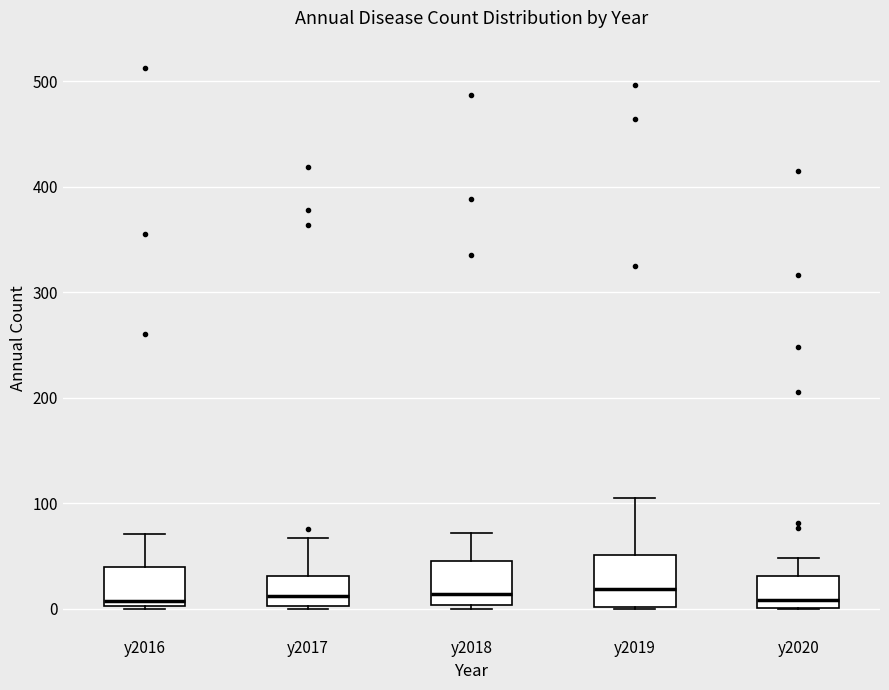

Reading left to right, transcribe this box plot: for each box, give where its median line is, the range the box spans, and where its two whiskers end, as read against the y-axis. The values are not printed on the chart, so give them approximately, as read against the axis.

y2016: median 10, box 0 to 40, whiskers 0 to 70
y2017: median 10, box 0 to 30, whiskers 0 to 70
y2018: median 10, box 0 to 50, whiskers 0 to 70
y2019: median 20, box 0 to 50, whiskers 0 to 110
y2020: median 10, box 0 to 30, whiskers 0 to 50